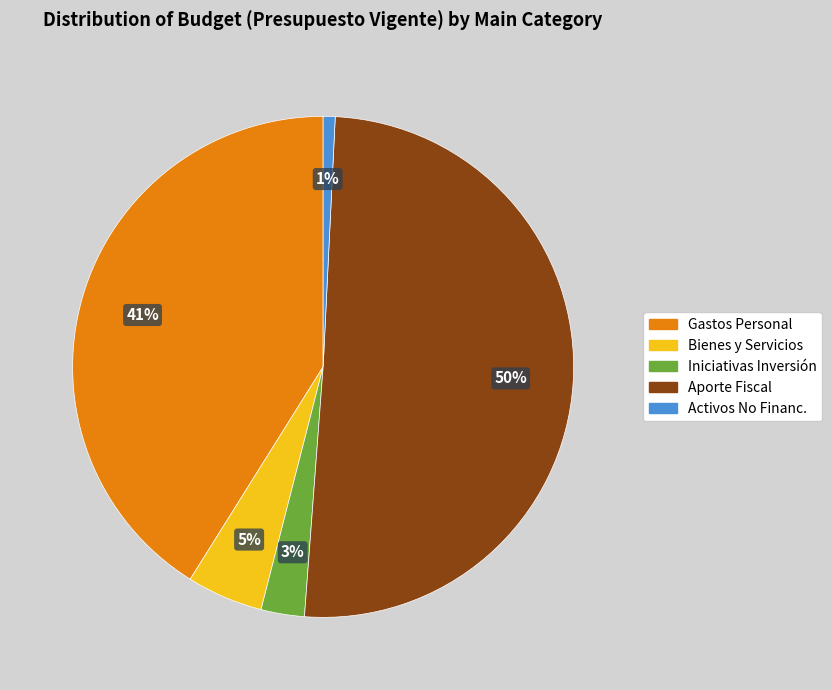

To the nearest percent, what is the average slice percentage?

20%